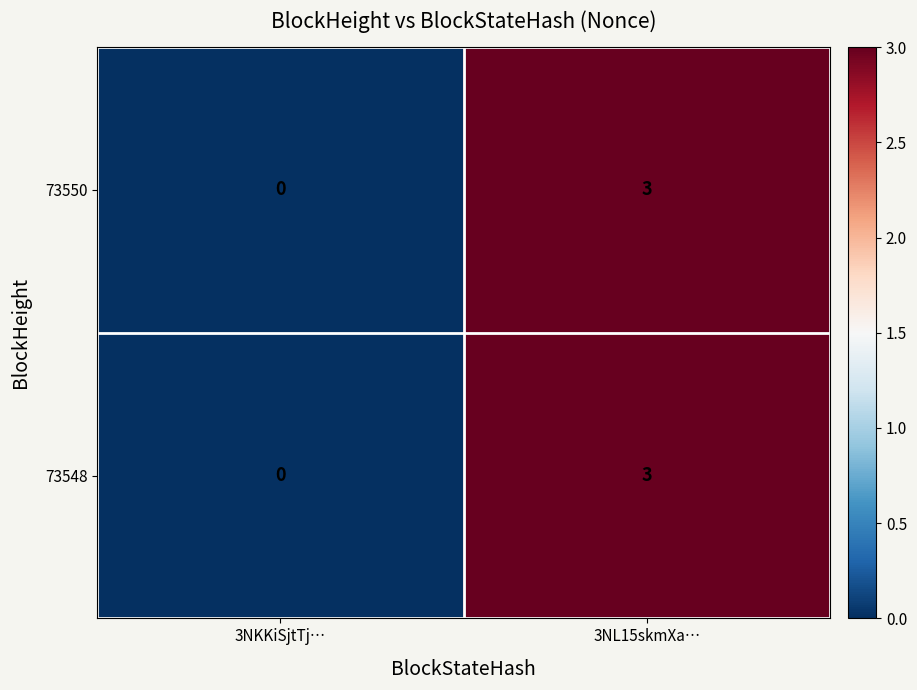

At which category is the sum across all series the highest?

3NL15skmXa…